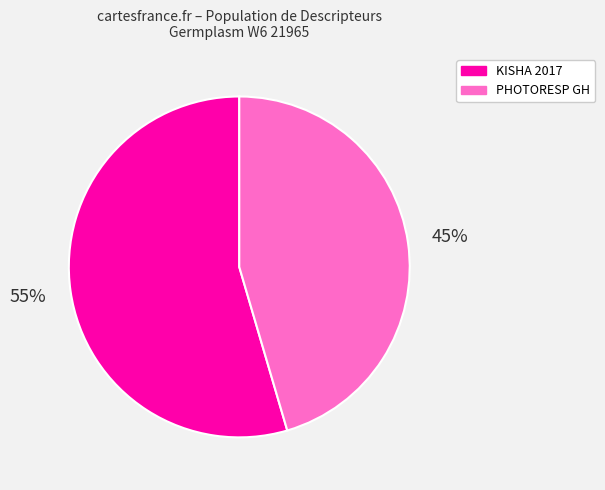

Is there any slice that represents more than half of the pie?

Yes